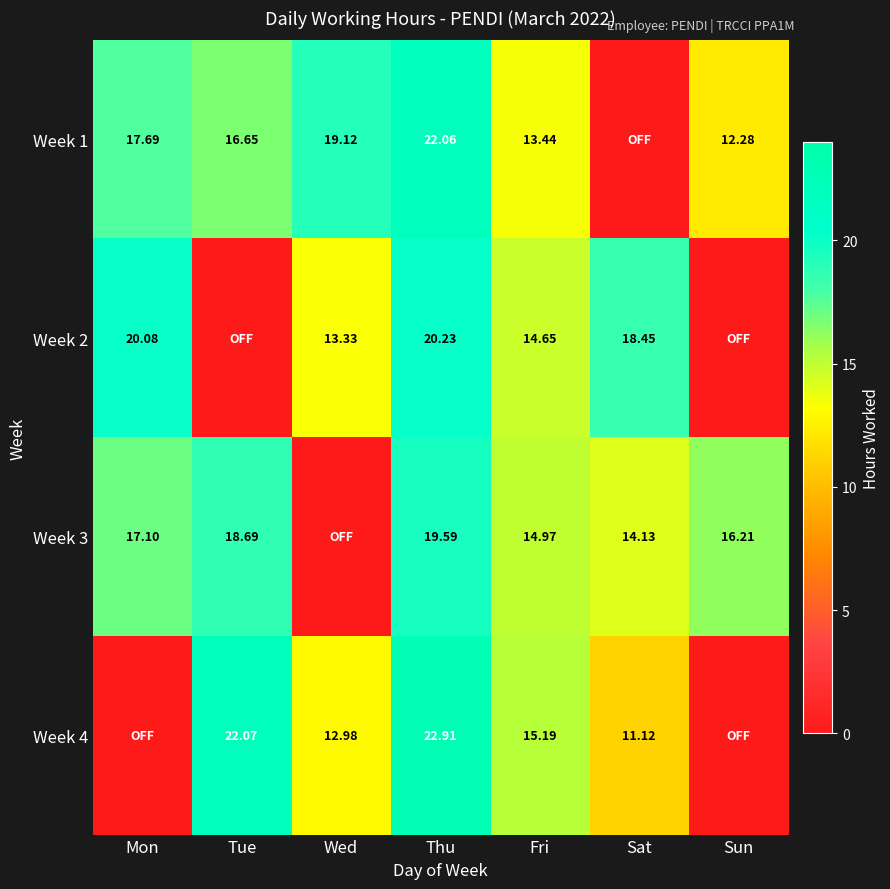

Is the value of Week 3 at Sun greater than the value of Week 2 at Wed?

Yes